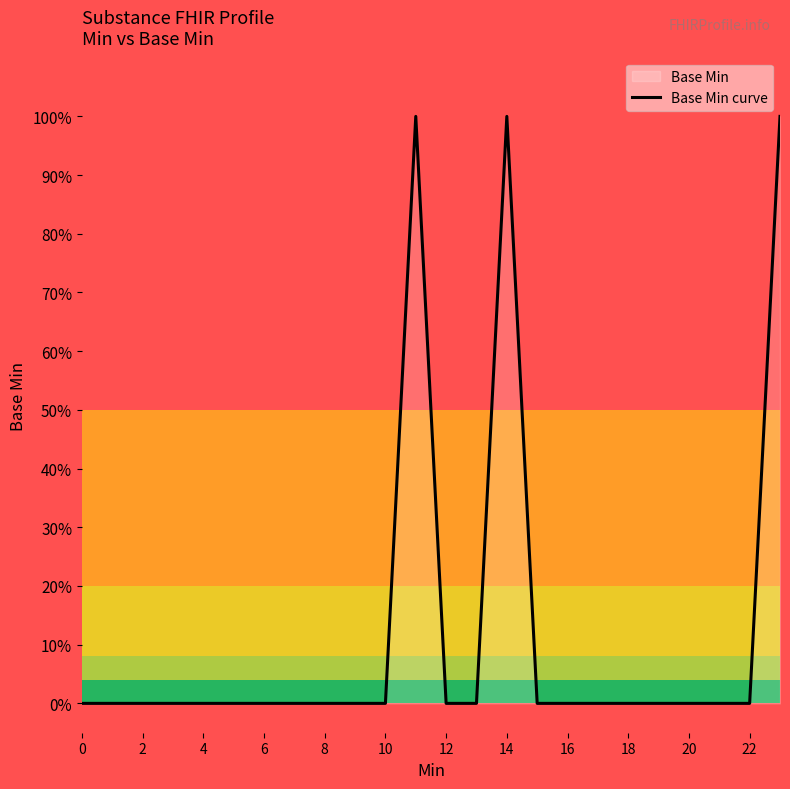

Does the chart display data point markers on the line(s)?

No